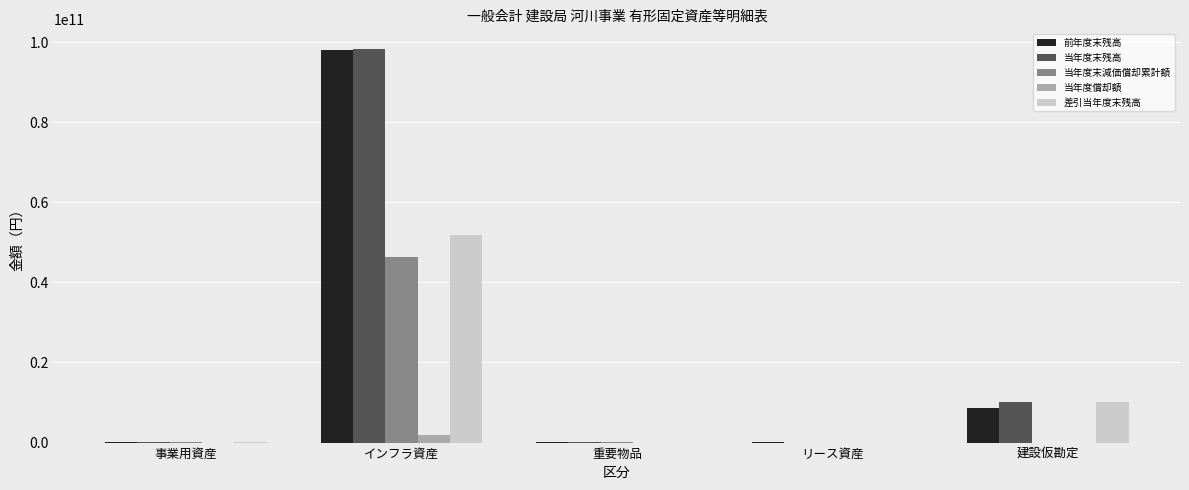

Count the number of data series in this chart.

5